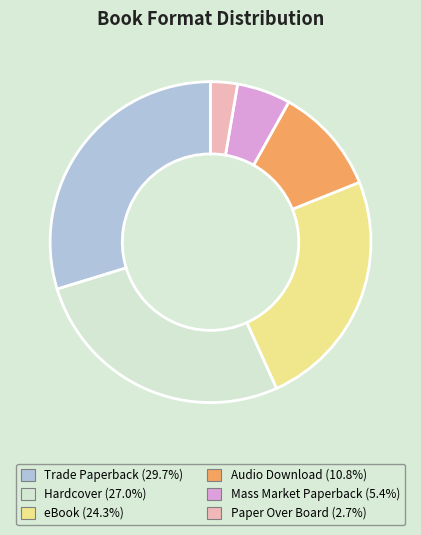

Is there a majority slice in this chart?

No